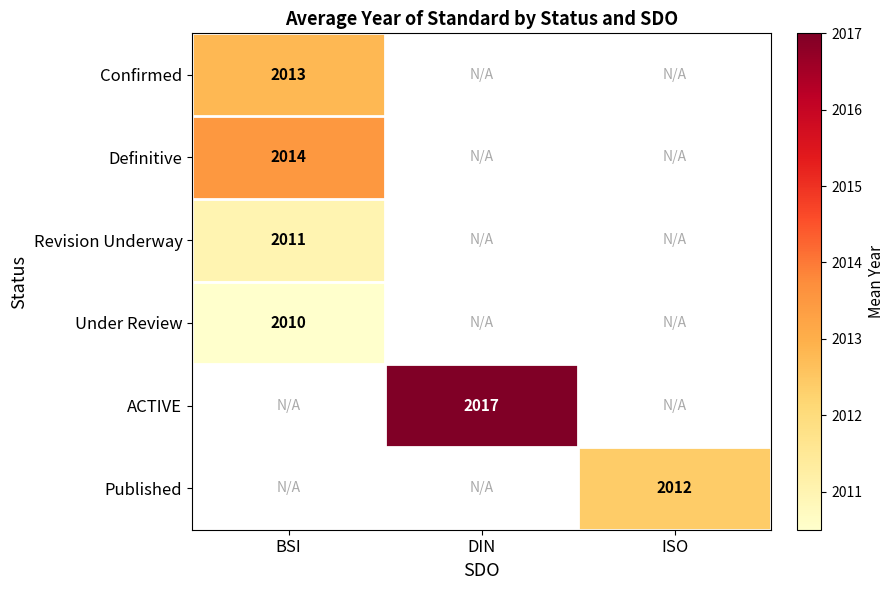

At ISO, list the series in order from smallest to largest.

Confirmed, Definitive, Revision Underway, Under Review, ACTIVE, Published